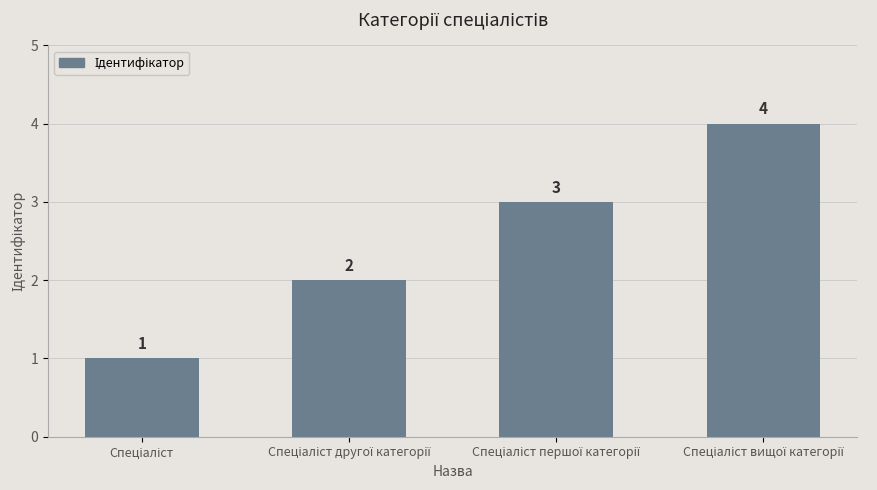

Count the number of data series in this chart.

1